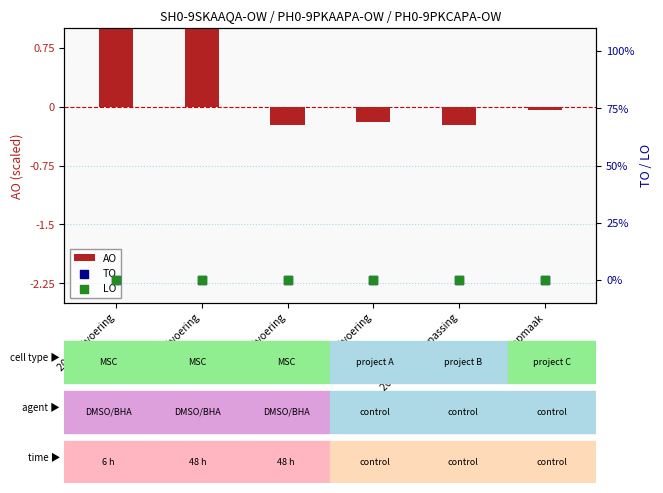

At which category is the sum across all series the highest?

2022 uitvoering